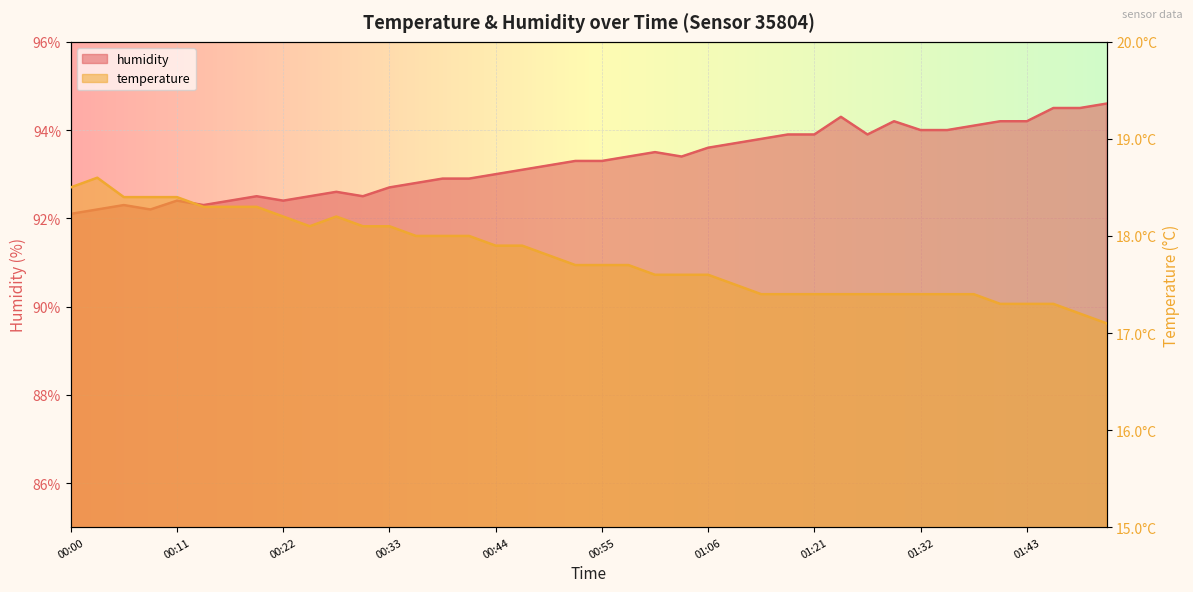

What is the difference between the maximum and second lowest values in the humidity series?

2.4